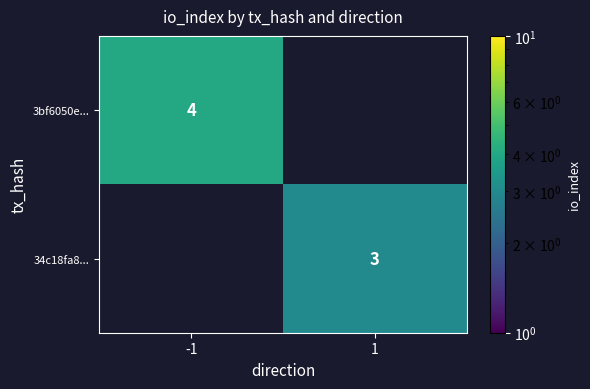

The value of 3bf6050e... at -1 is 7. True or false?

False